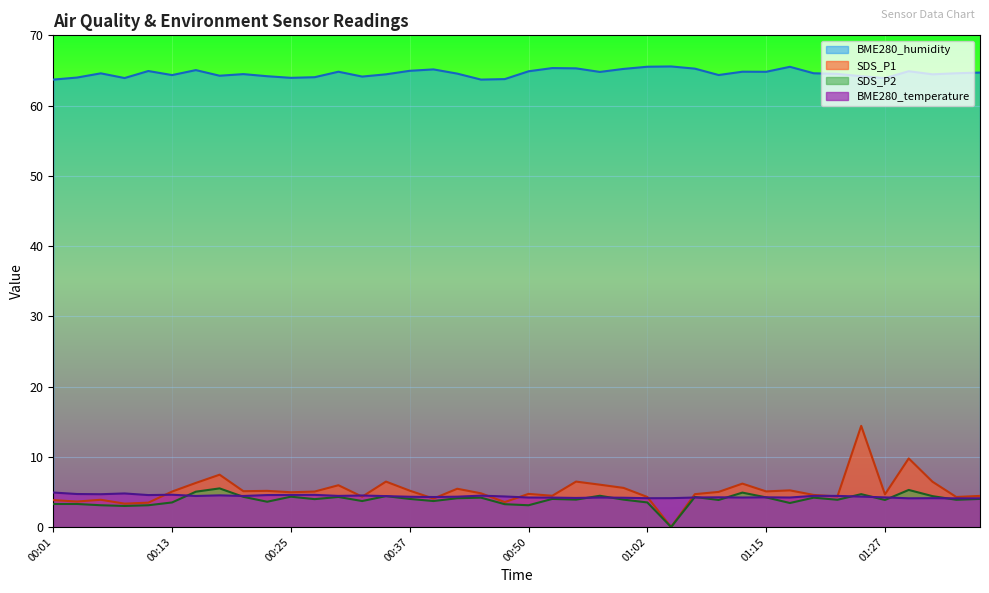

What is the sum of all BME280_temperature values?

174.3